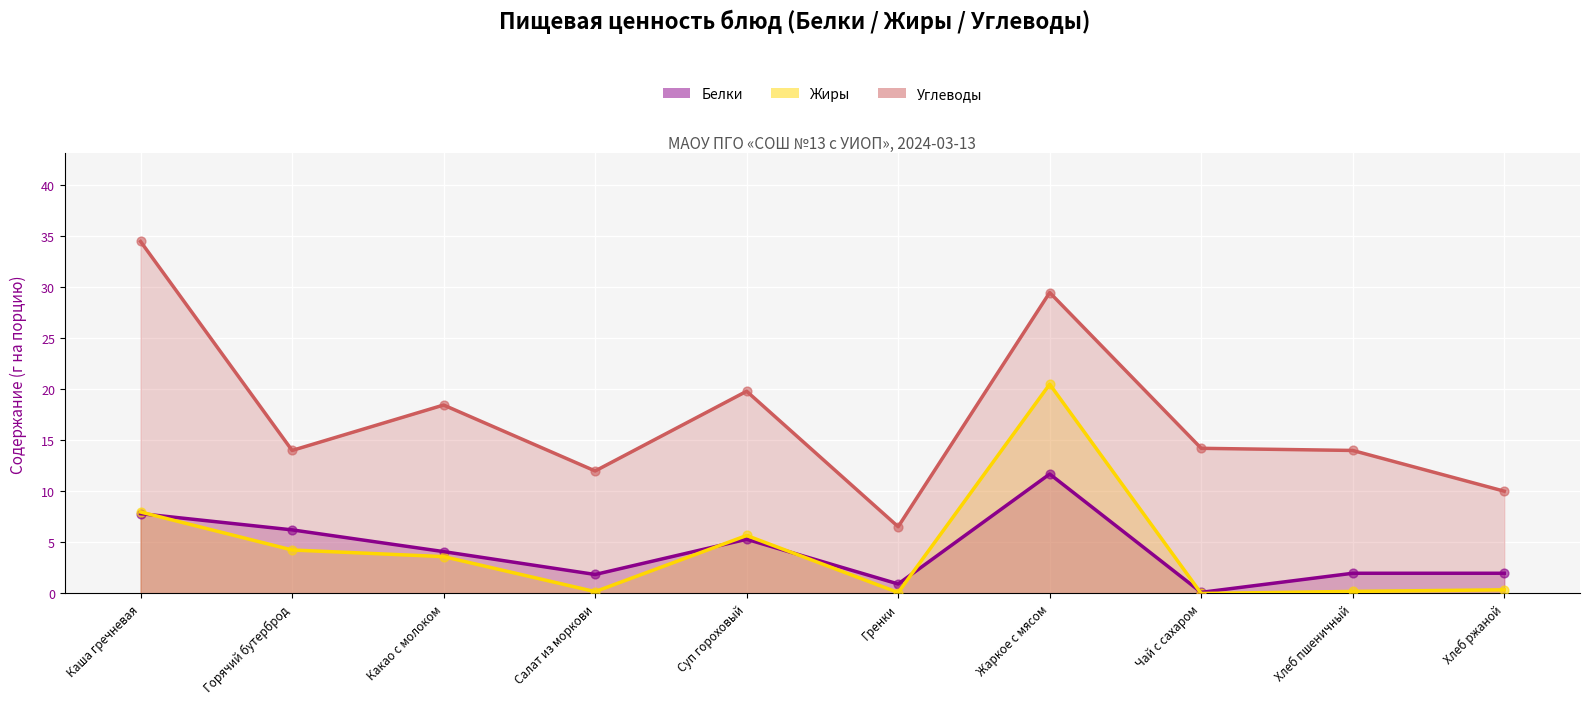

What is the total value across all series at Гренки?

7.6